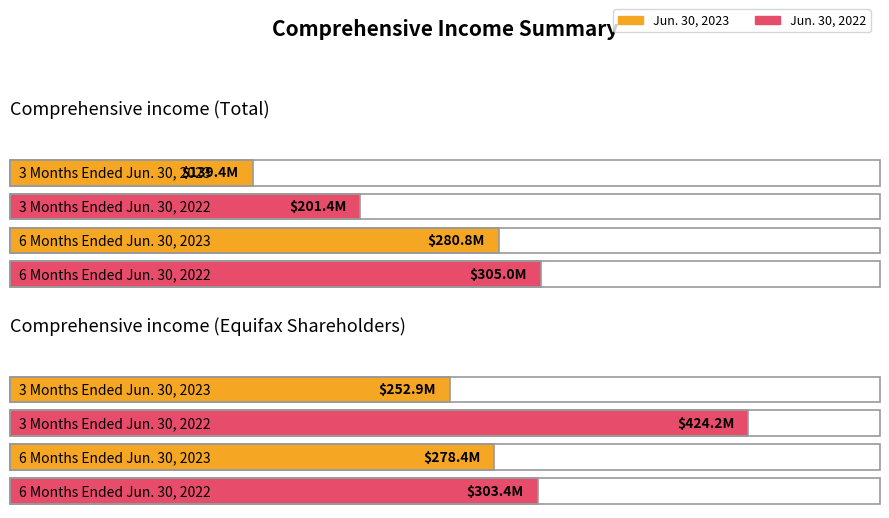

Which category has the highest value across all series?

Comprehensive income (Equifax Shareholders)